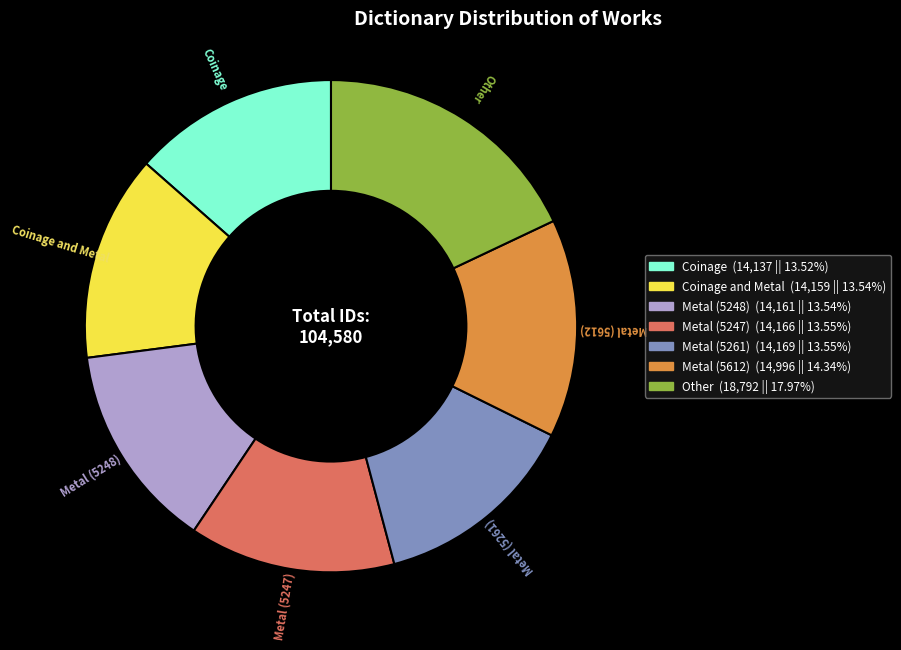

How many segments does this pie chart have?

7